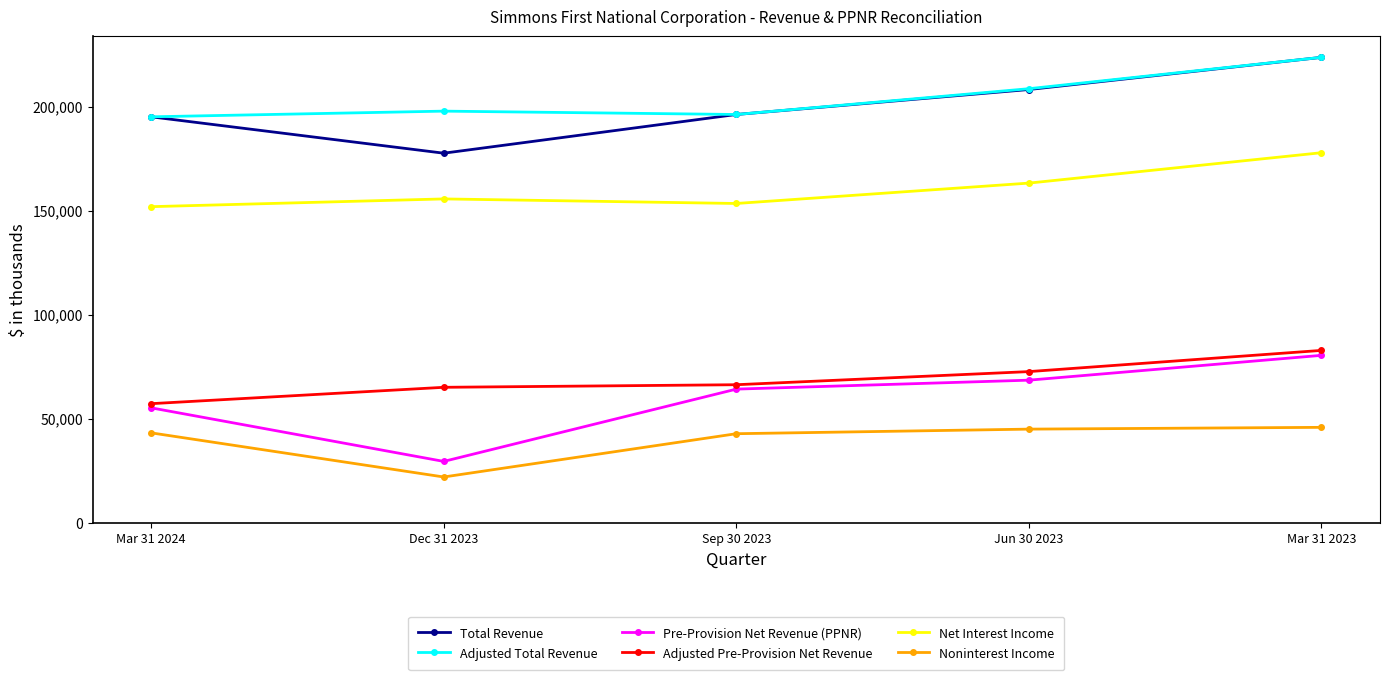

True or false: Total Revenue has more than 0 interior local peaks.

False